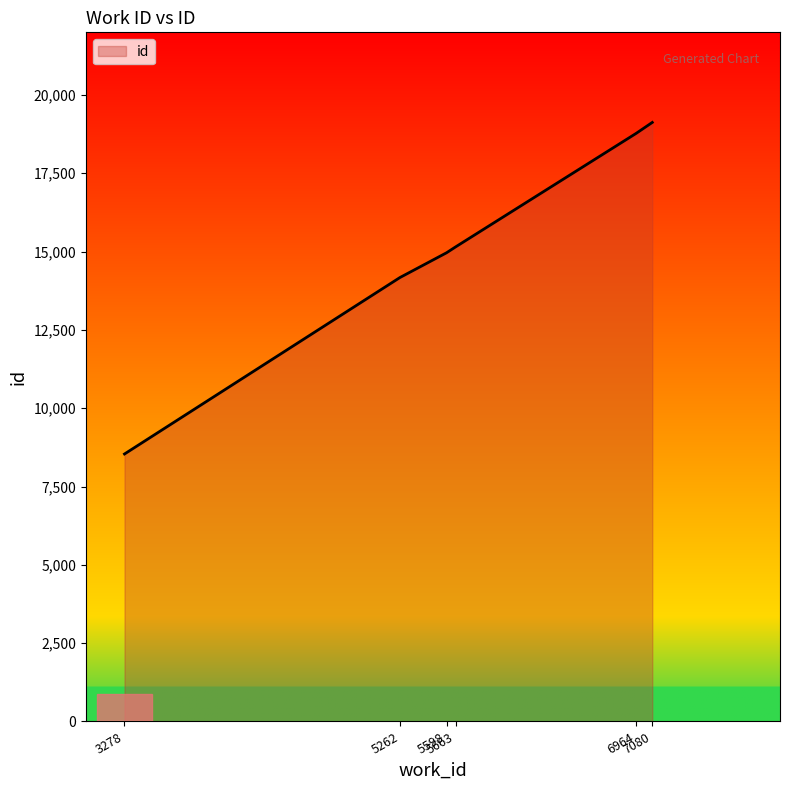

Reading left to right, list all the values displayed in this chart.

8539	14172	14963	15150	18775	19124